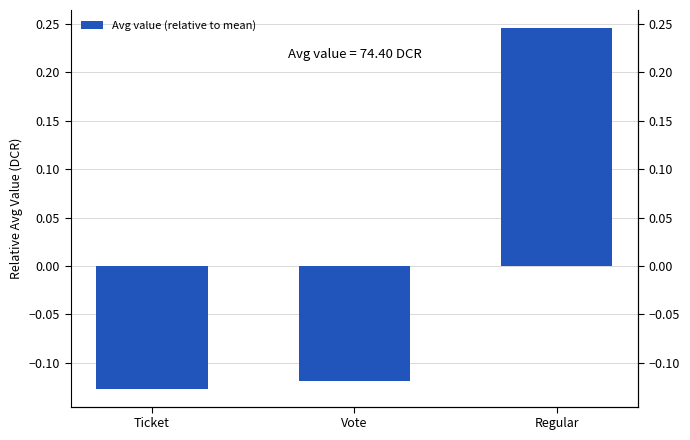

Does the chart contain stacked bars?

No